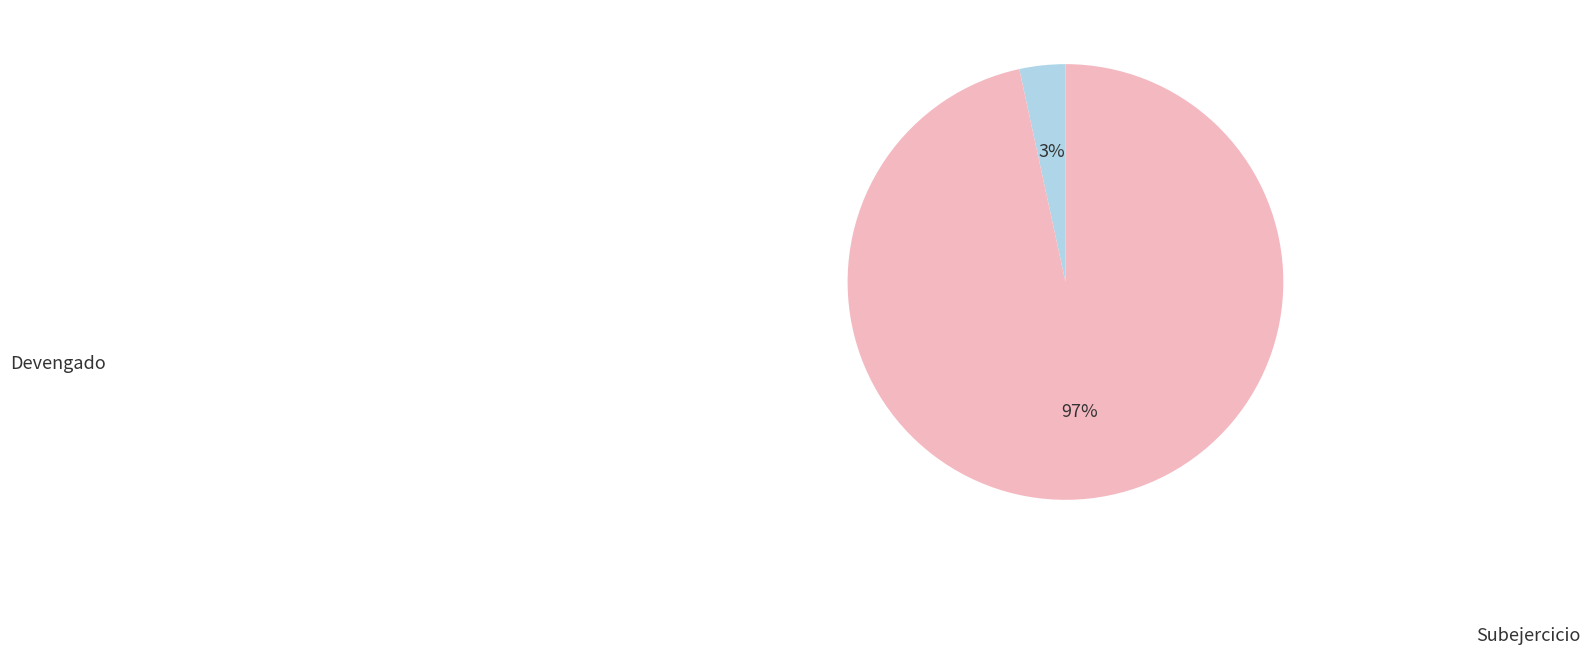

How many segments does this pie chart have?

2